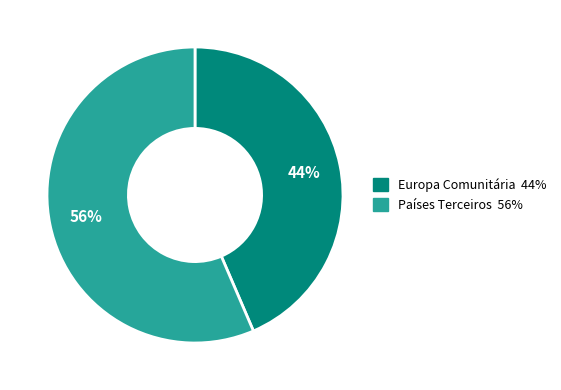

Rank the categories by value from highest to lowest.

Países Terceiros, Europa Comunitária